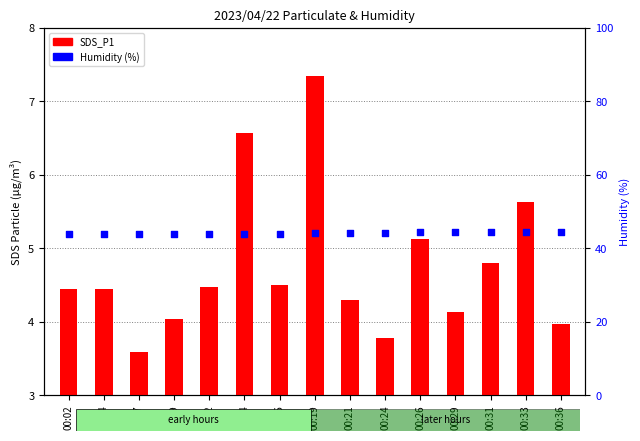

At how many categories does at least one series exceed 11?

15